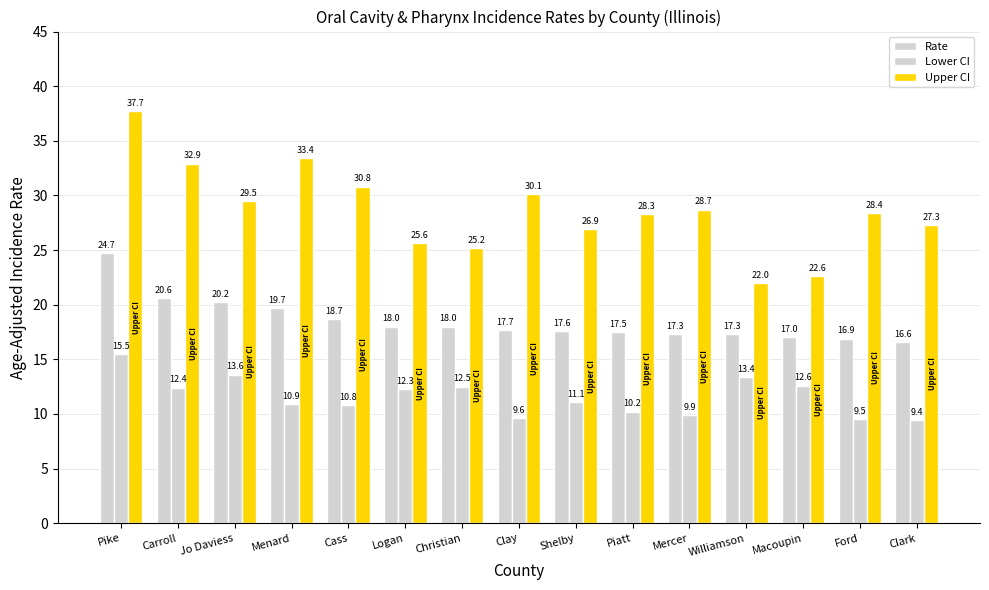

Which series changed the most between Jo Daviess and Menard?

Upper CI